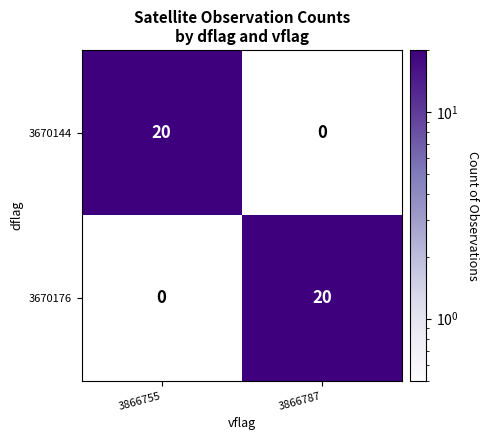

Read the 3670144 value at 3866755, to the nearest 10.

20